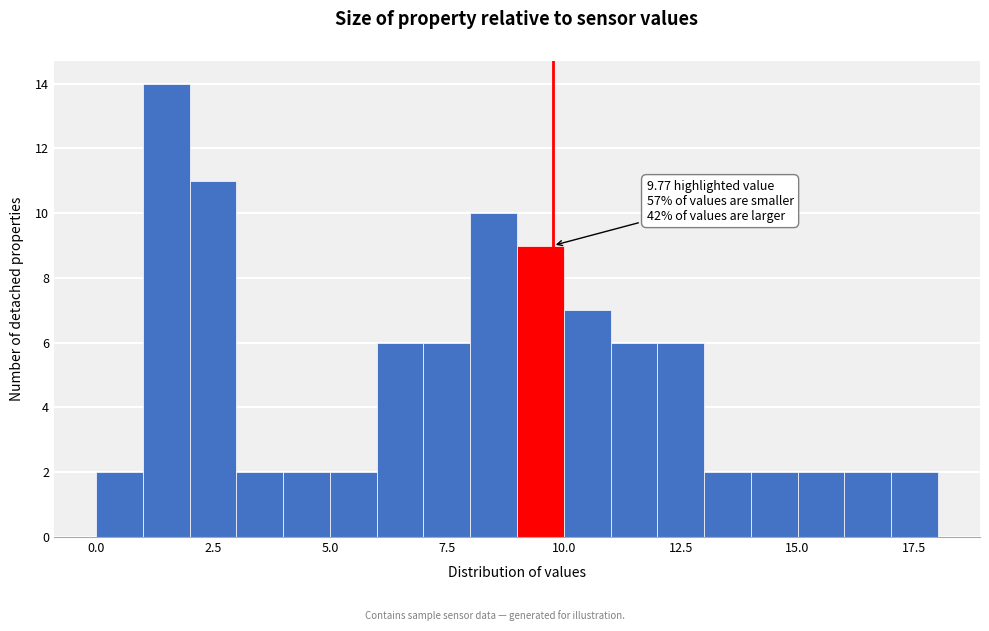

Around what value on the x-axis is the tallest bar? Give the approximate position of its centre, as read against the axis.

1.5